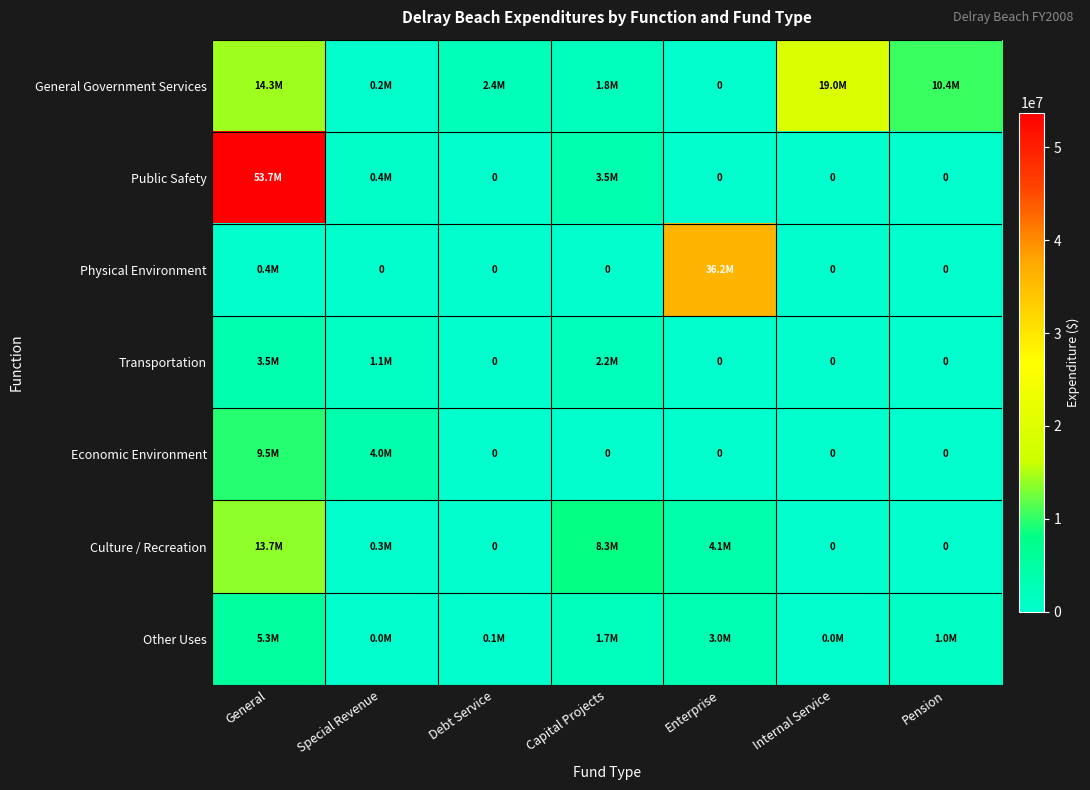

At which category is the sum across all series the highest?

General